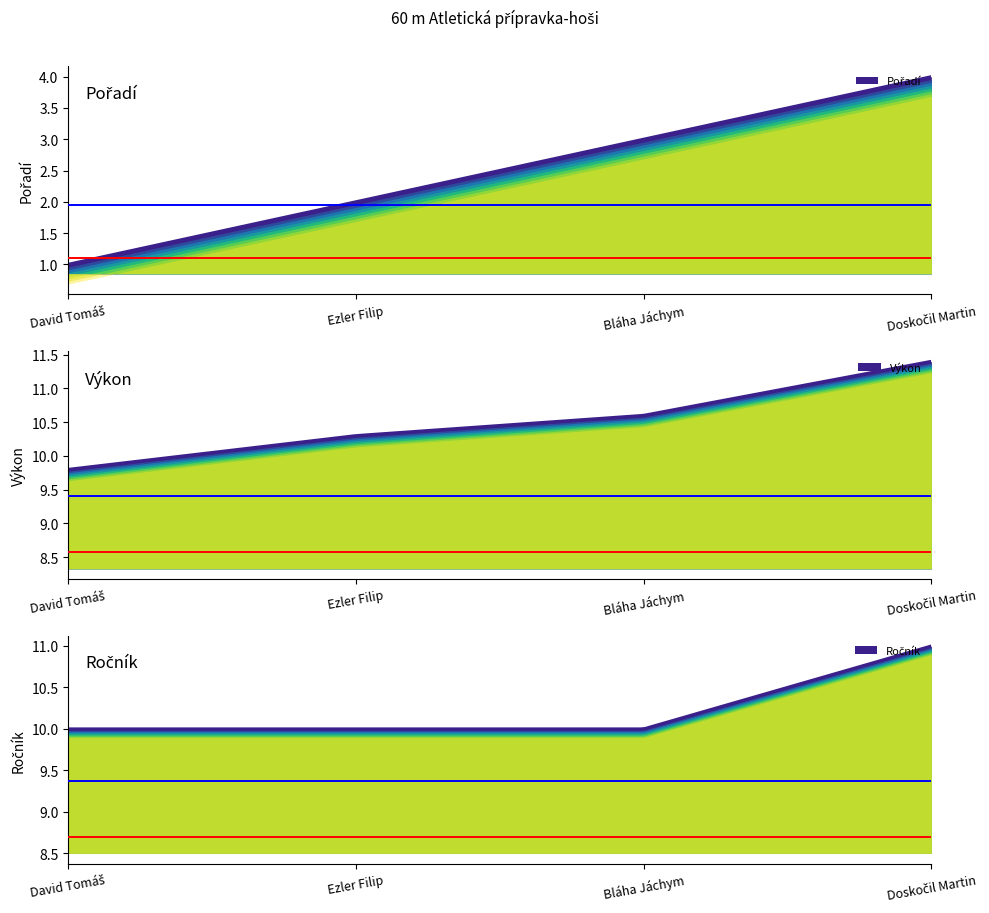

How many data points does each series have?

4